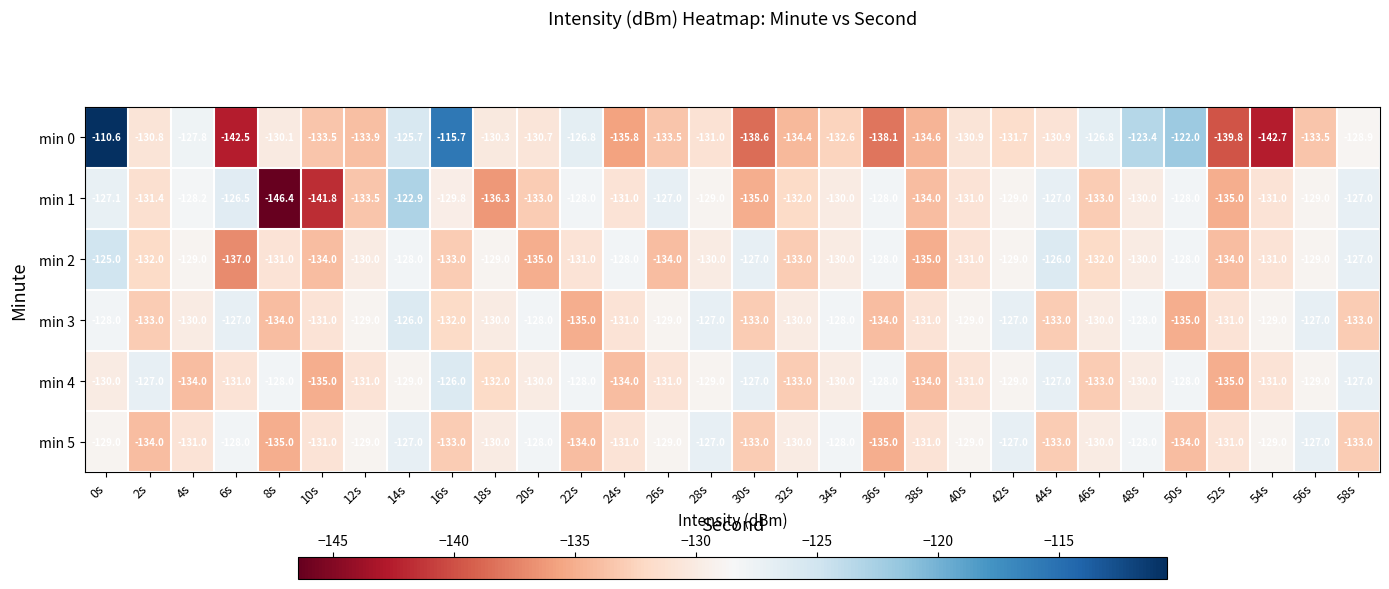

Is it true that min 0 equals -110.6 at 0s?

True